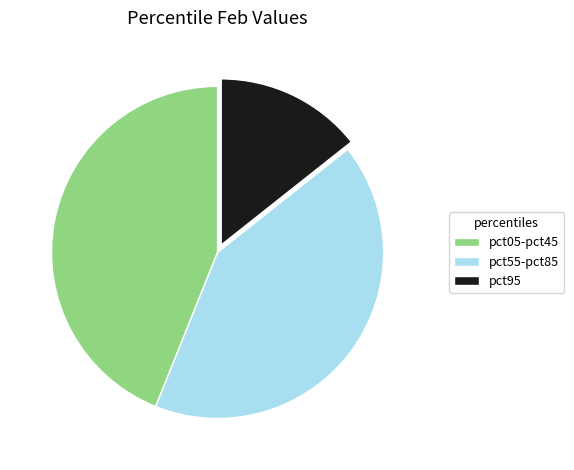

Is there a majority slice in this chart?

No